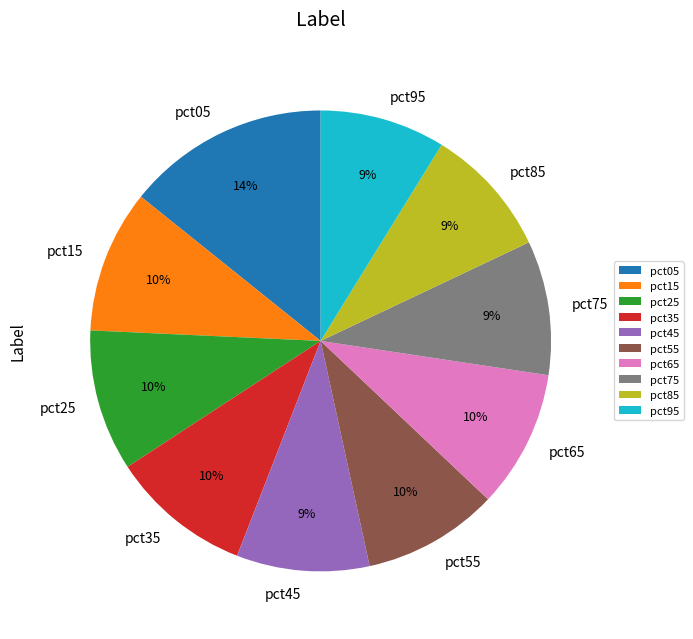

To the nearest percent, what percentage of the pie is pct95?

9%